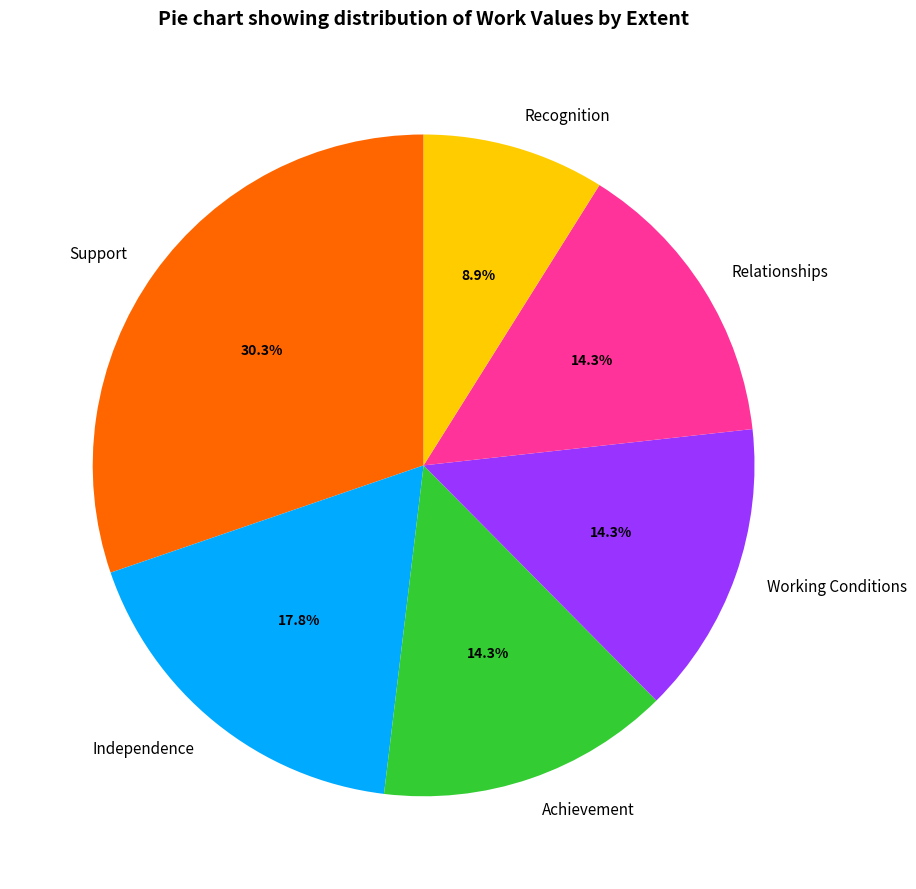

How much of the chart is everything except Recognition?

91.1%